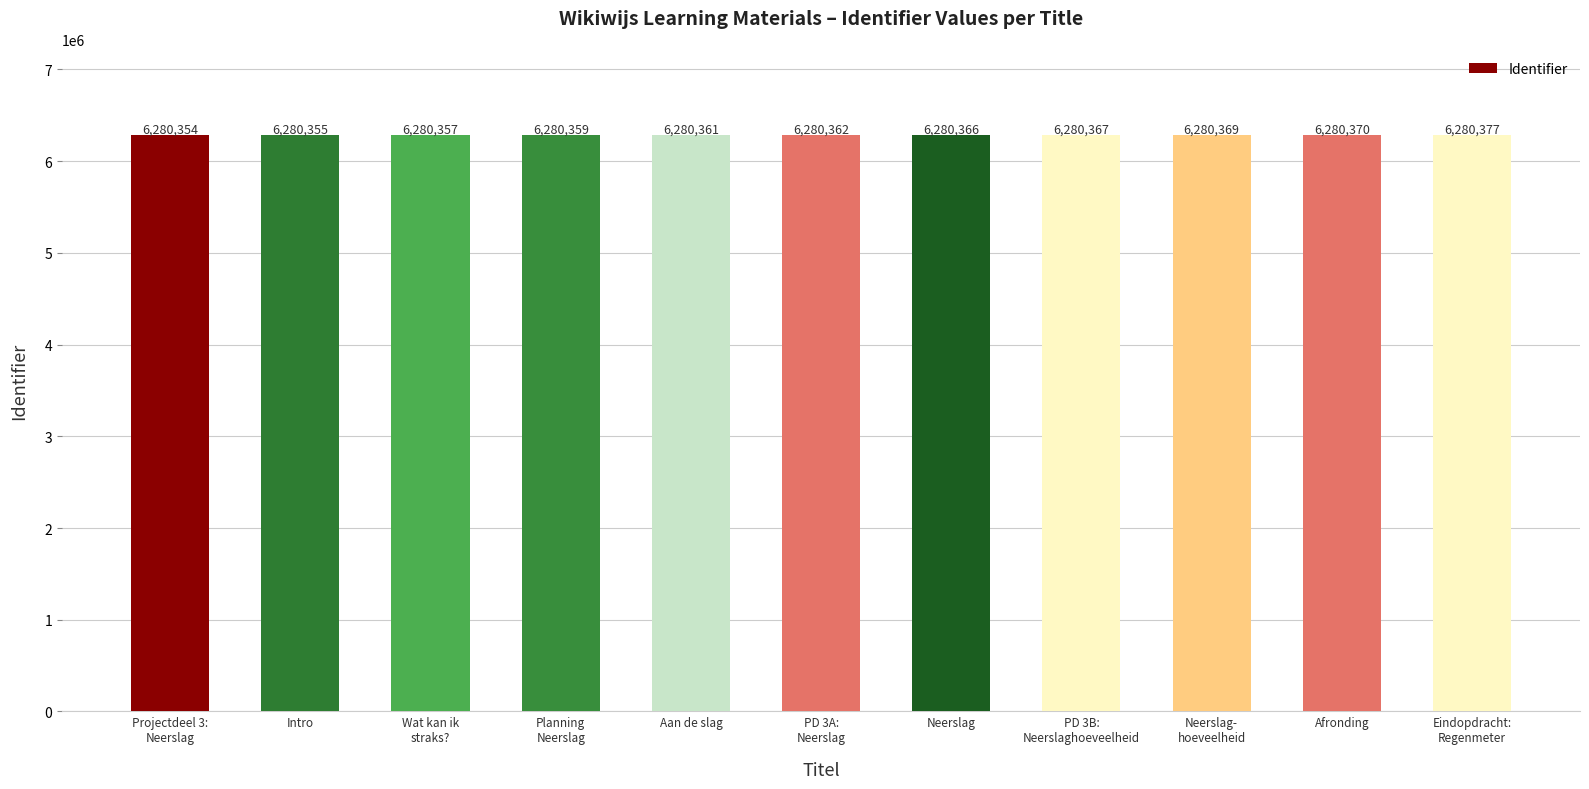

How many bars are there in total?

11